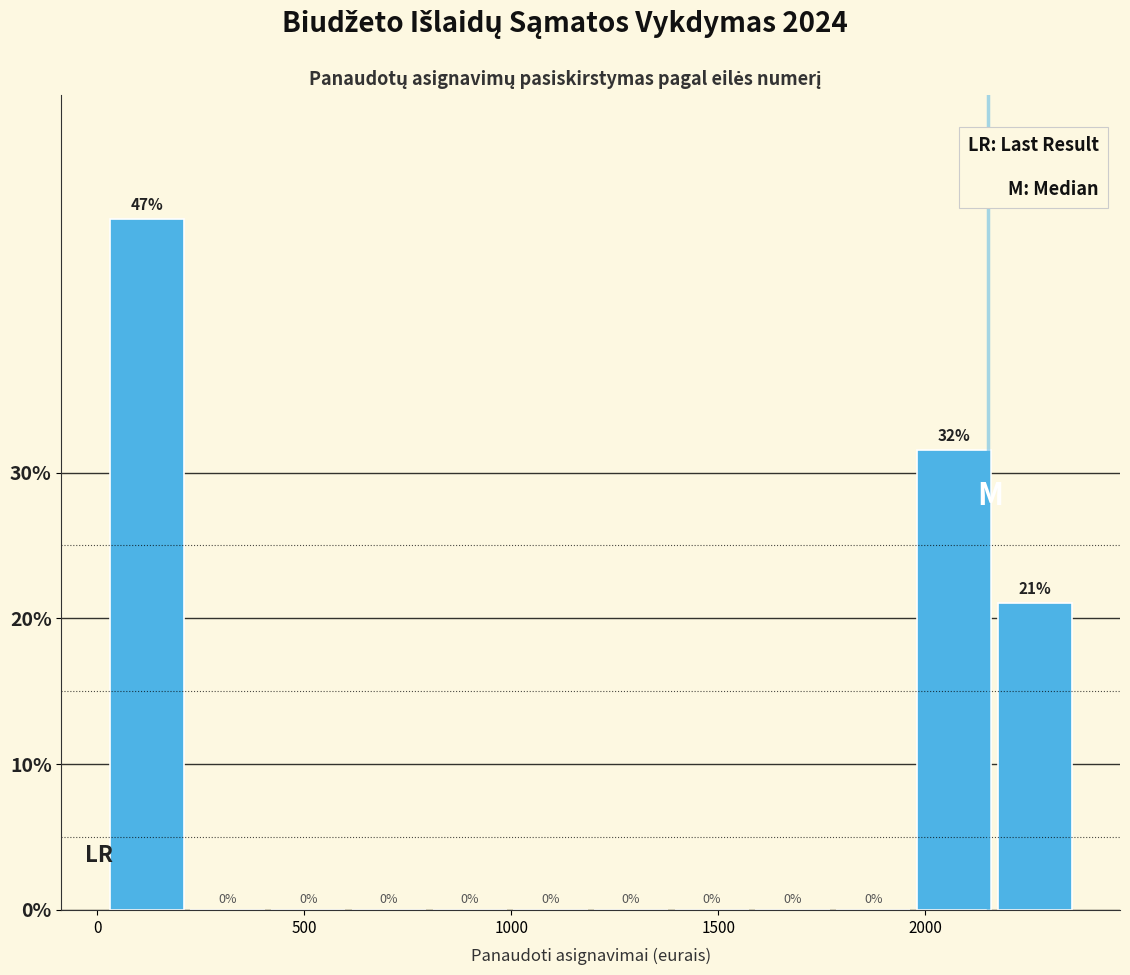

Around what value on the x-axis is the tallest bar? Give the approximate position of its centre, as read against the axis.

100